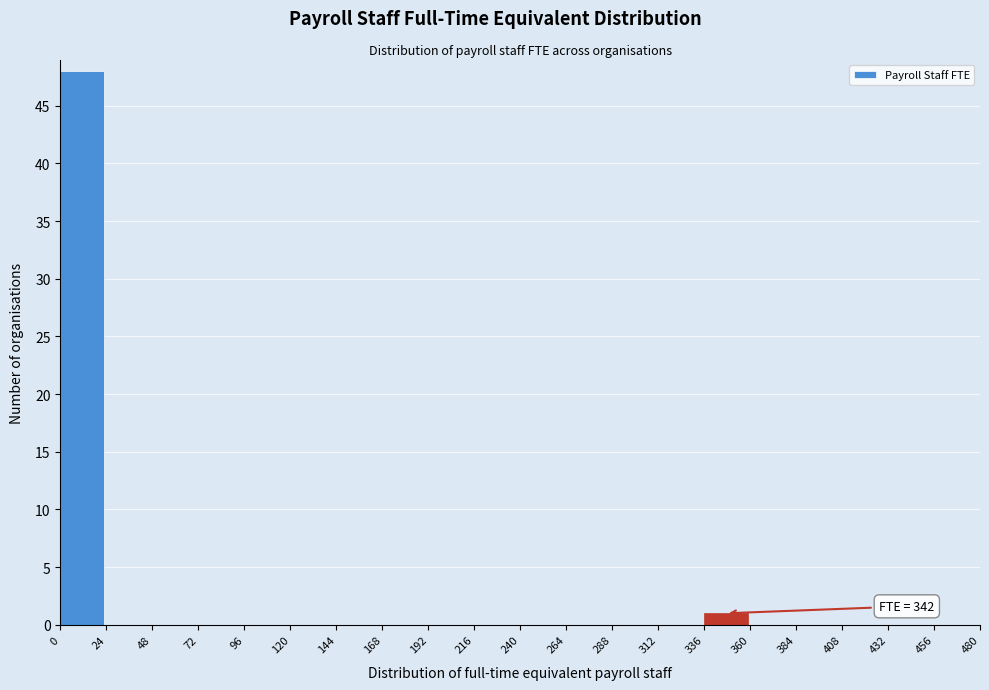

Which range on the x-axis has the tallest bar?

0 to 24